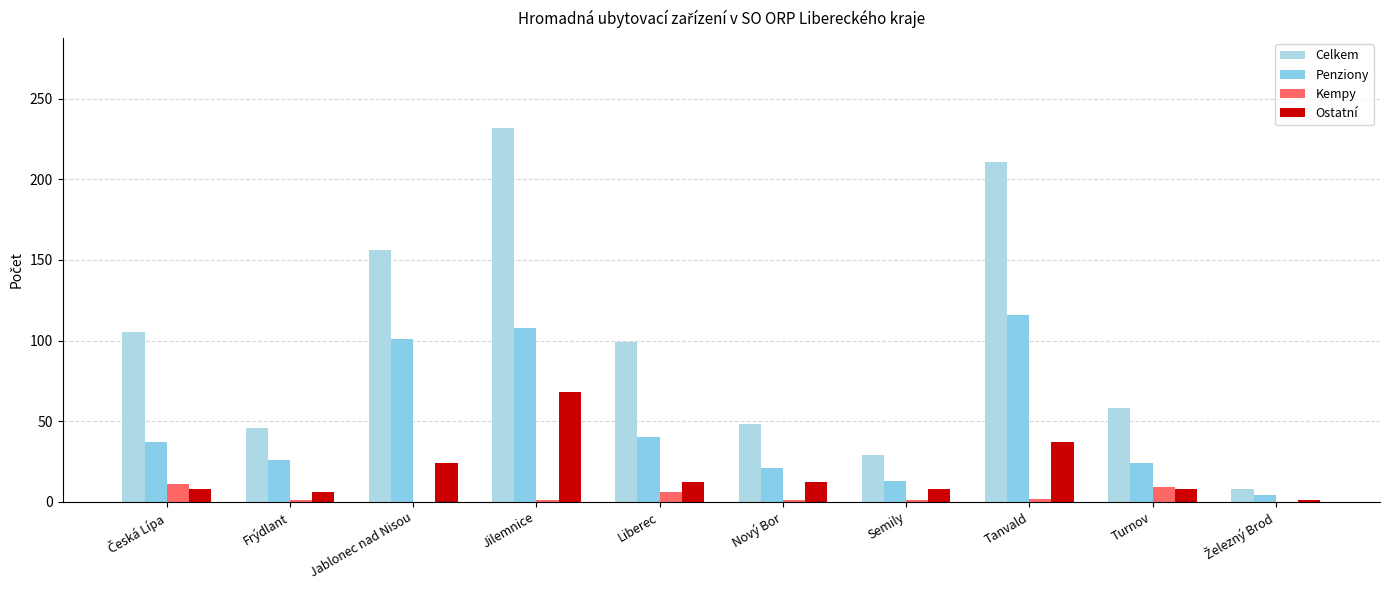

Which series changed the most between Jilemnice and Tanvald?

Ostatní